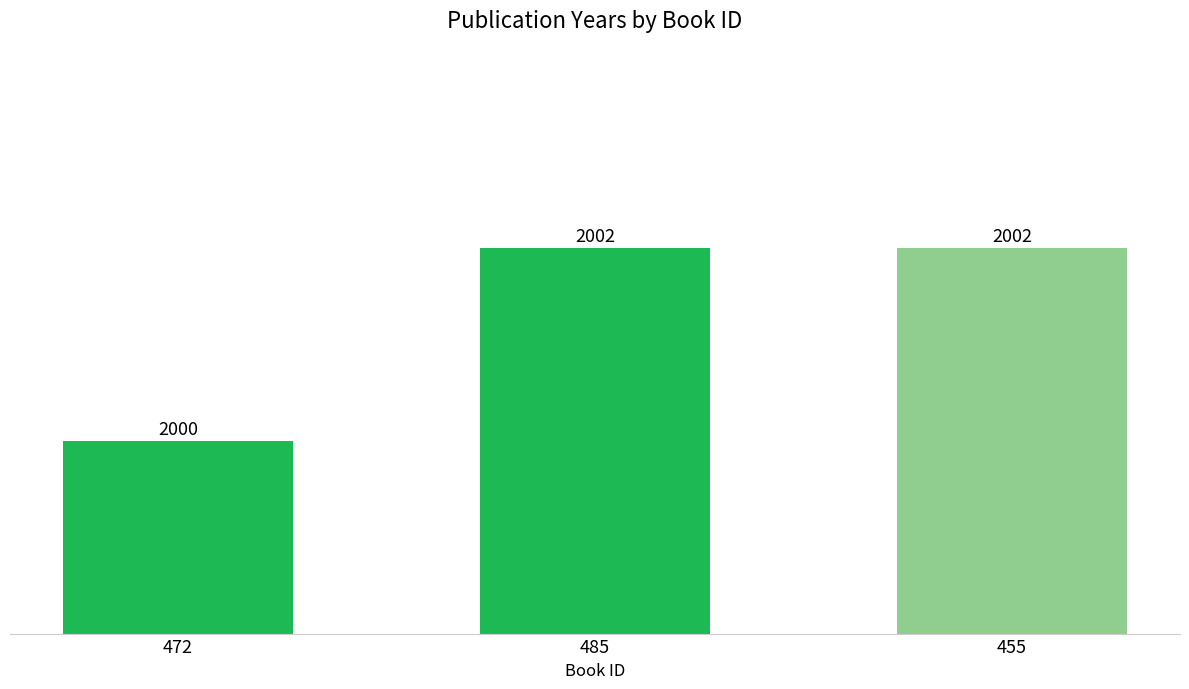

Reading left to right, transcribe all the data shown in this chart.

2000	2002	2002